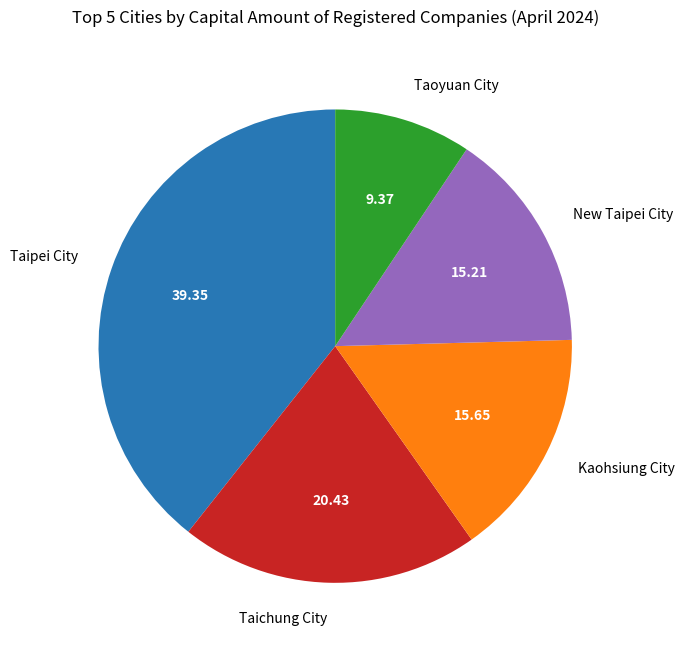

Which slice is the smallest?

Taoyuan City